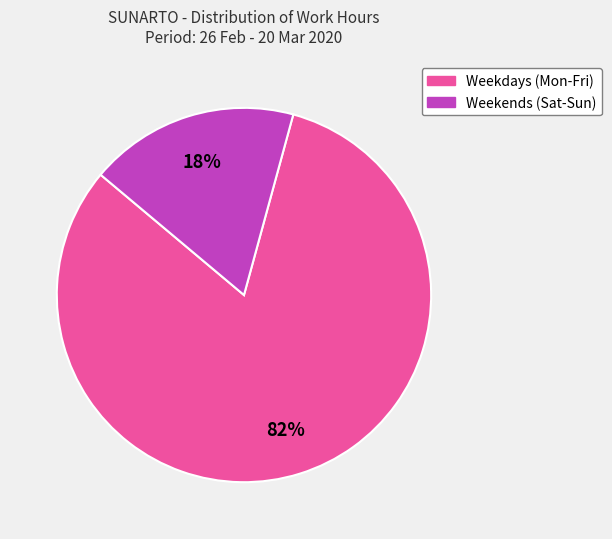

To the nearest percent, what is the difference between the largest and smallest slice percentages?

64%